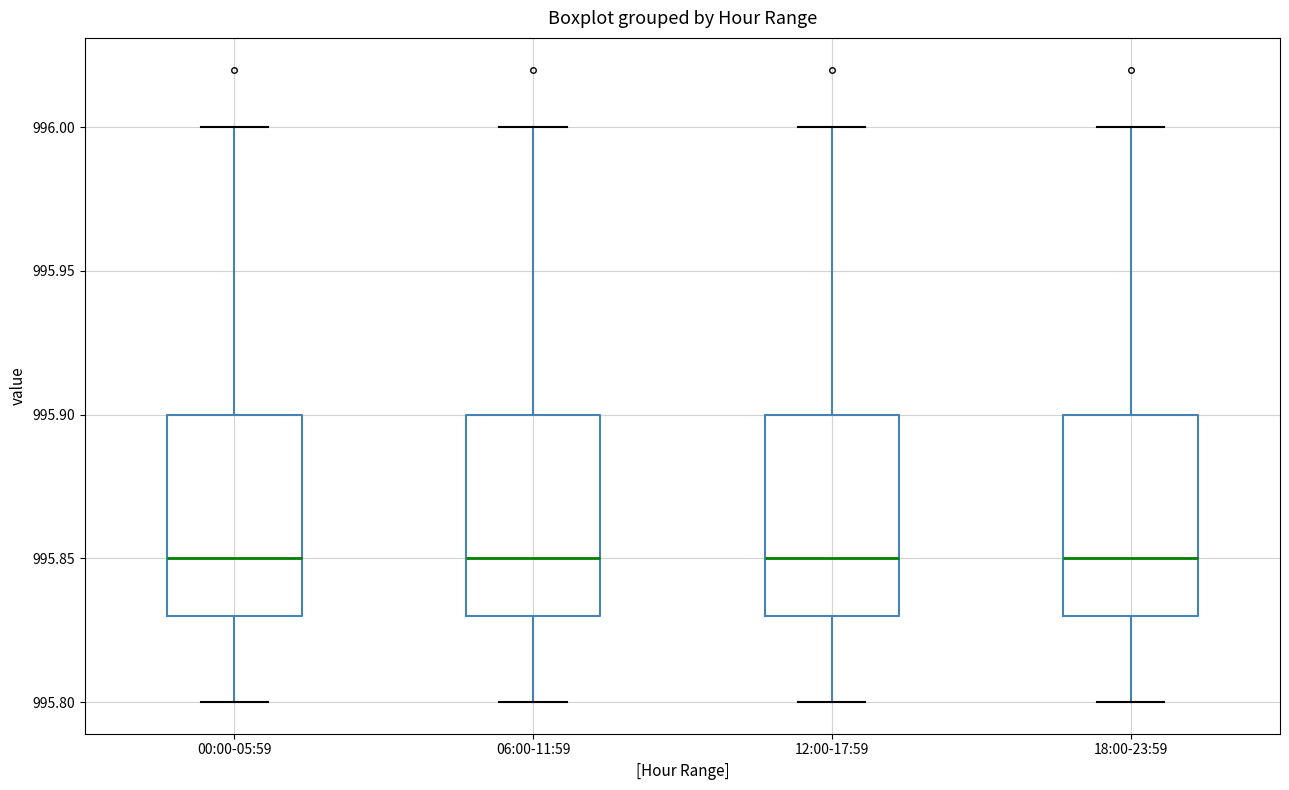

Where does the lower whisker of the box for 00:00-05:59 end on the y-axis? The values are not printed on the chart, so give them approximately, as read against the axis.

995.80